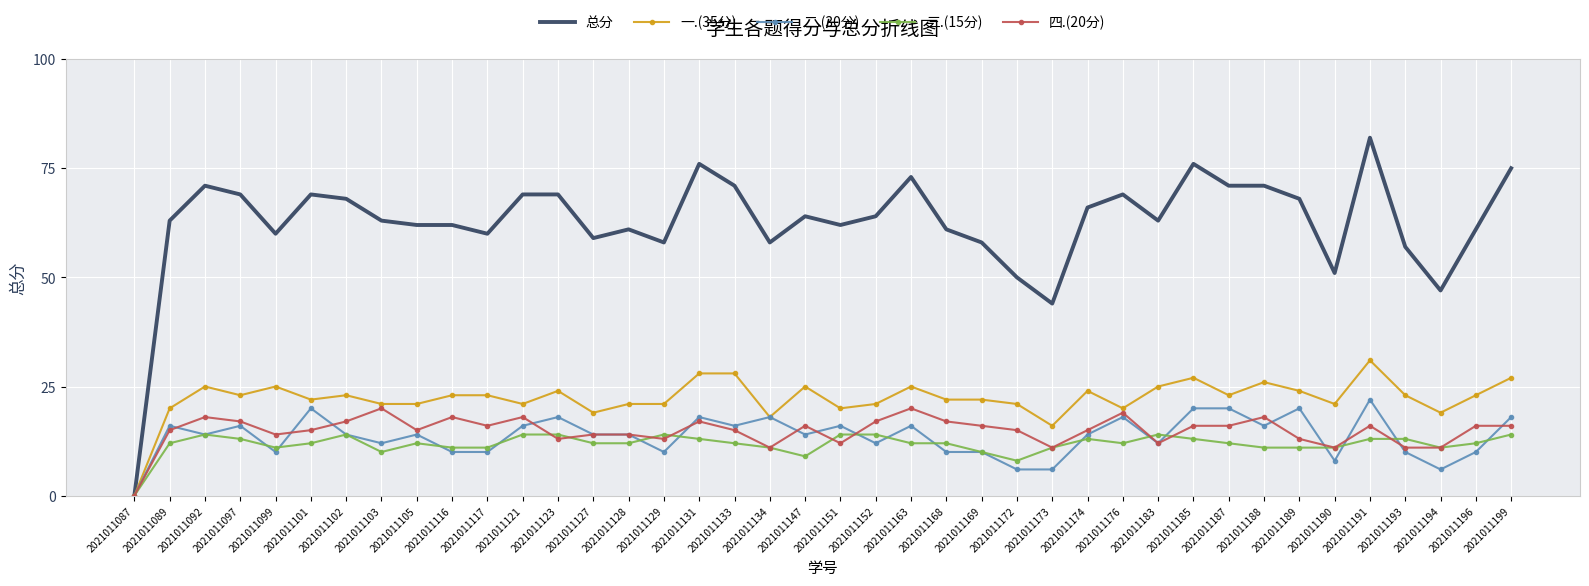

Where is the first local maximum for 三.(15分)?

2021011092